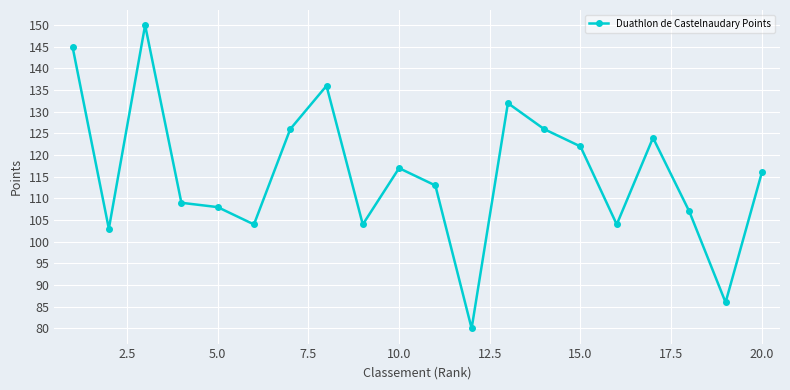

What is the sum of all values?

2312